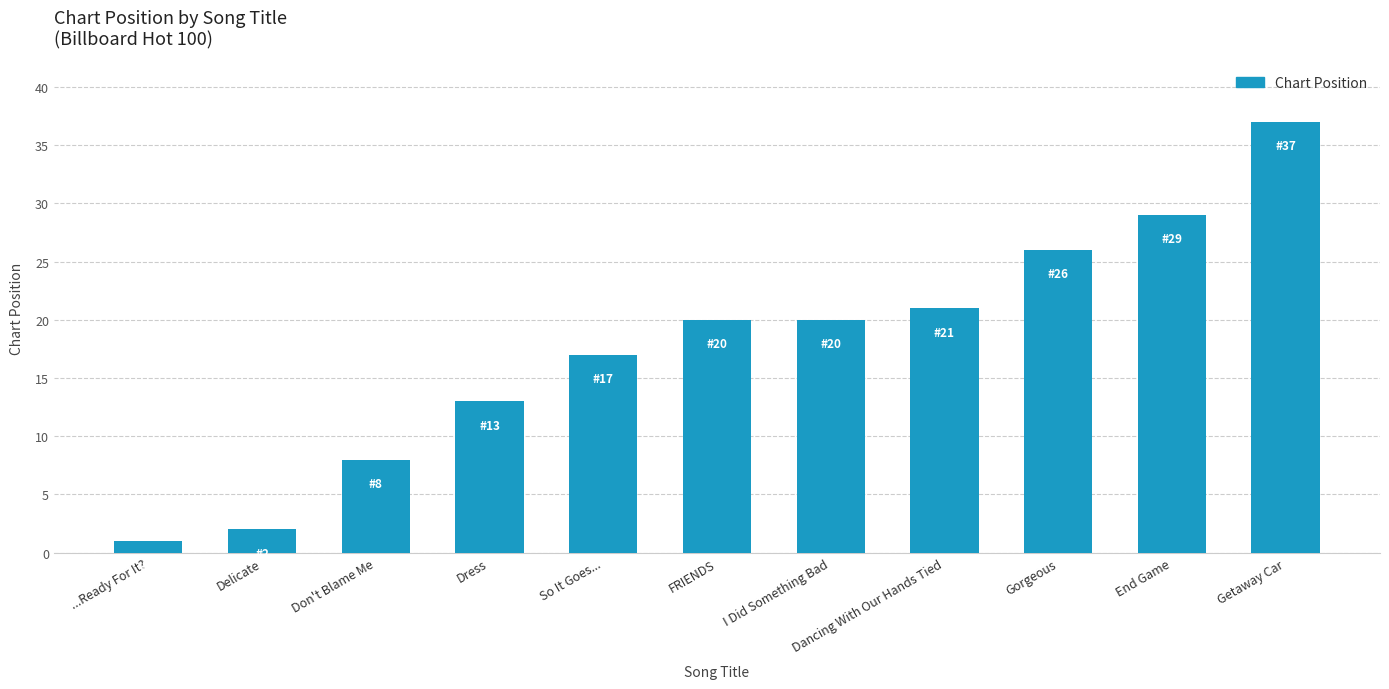

True or false: the data shows 29 at End Game.

True